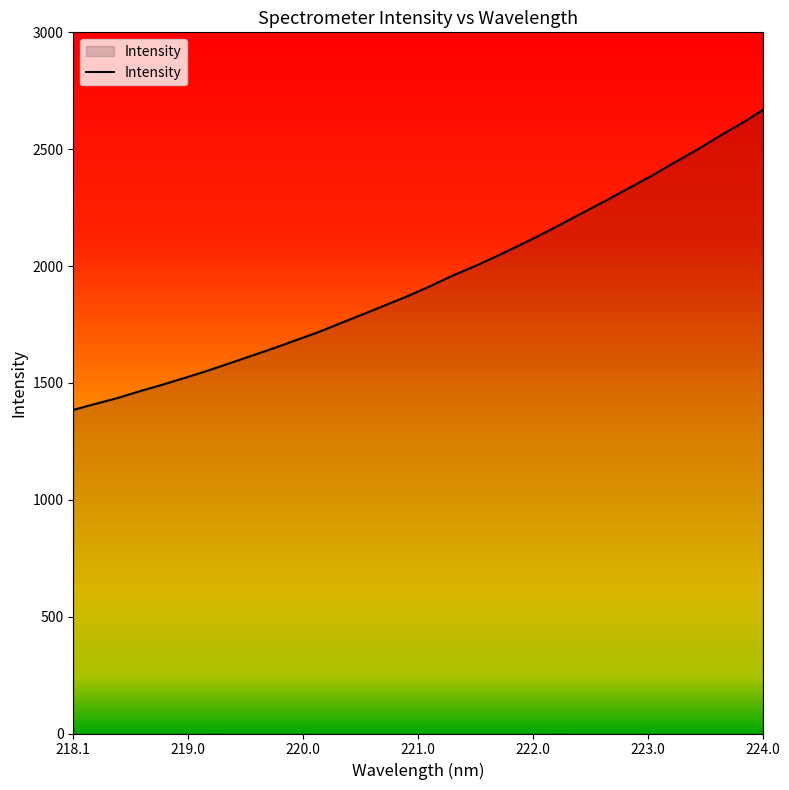

What is the difference between the maximum and minimum values?

1282.4